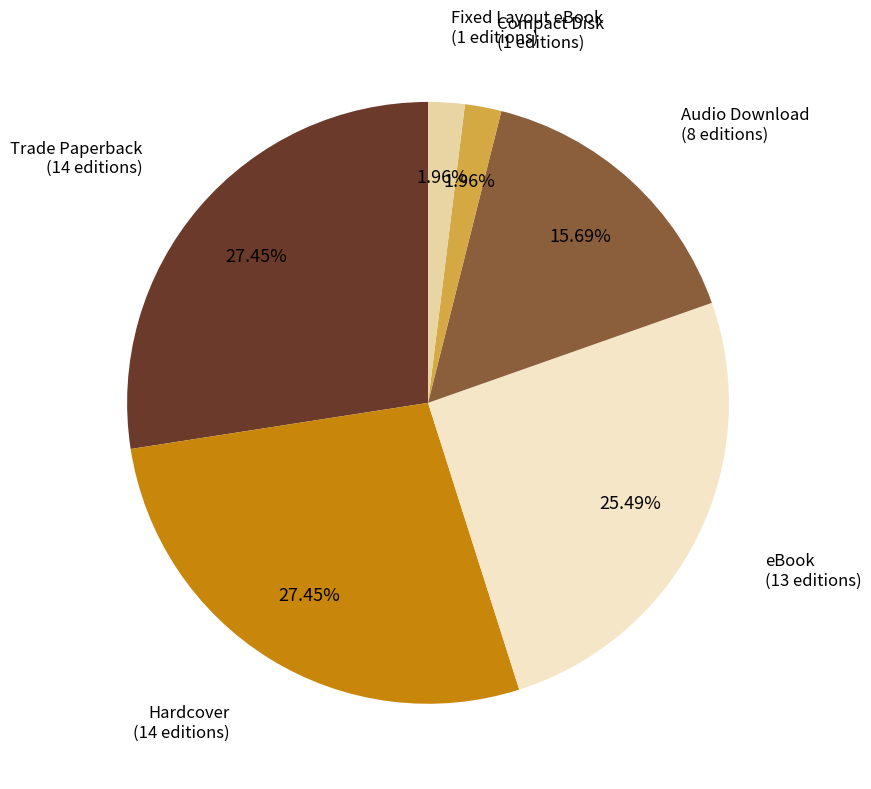

Is there any slice that represents more than half of the pie?

No